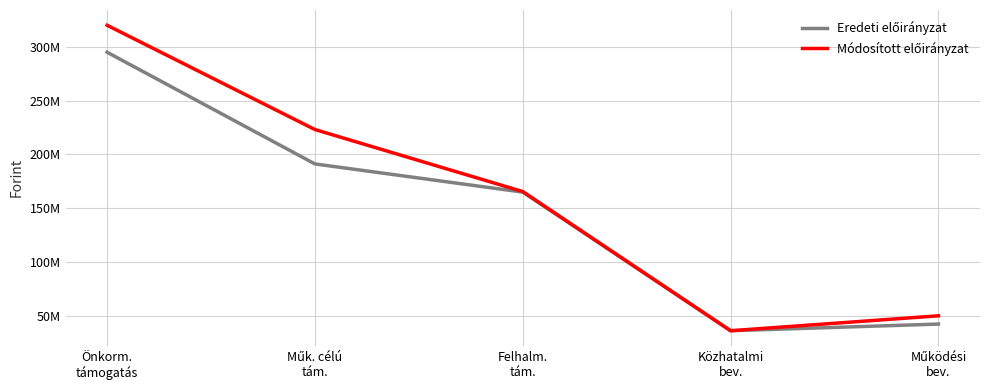

Does the chart display data point markers on the line(s)?

No